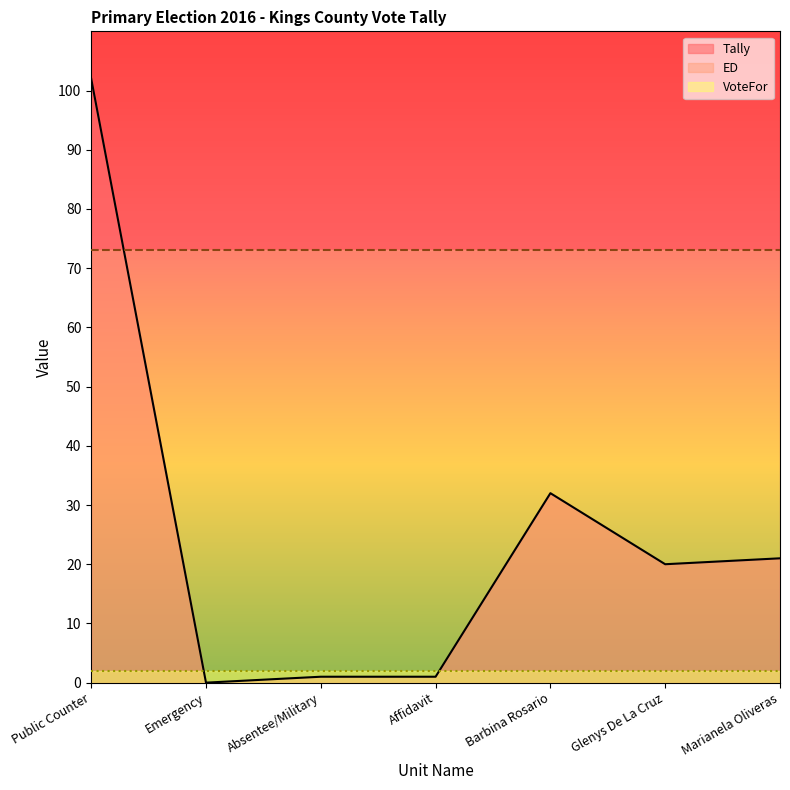

Rank the series at Public Counter from highest to lowest value.

Tally, ED, VoteFor